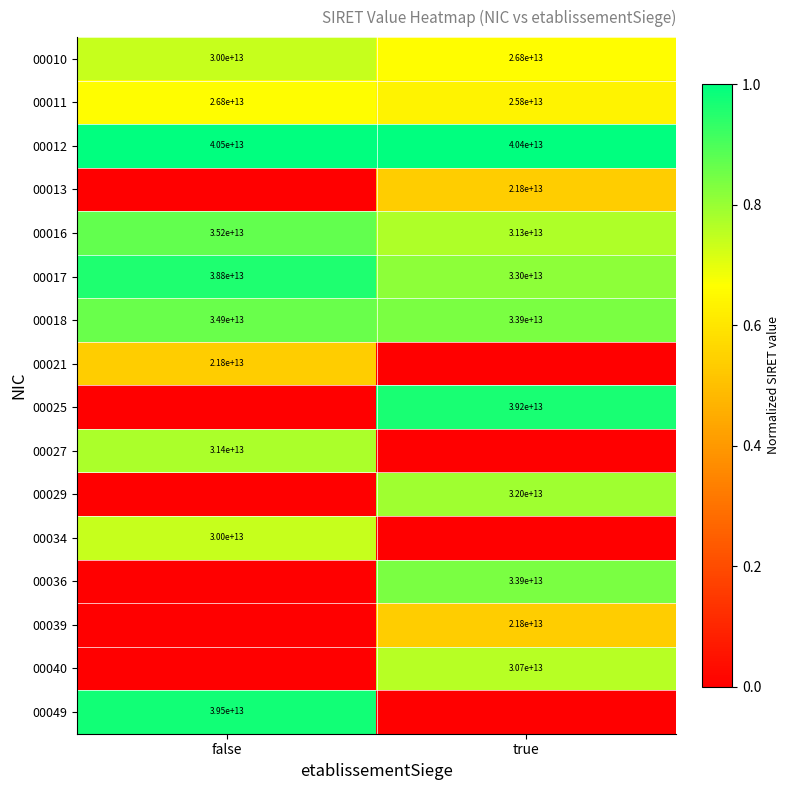

List the labels in order of 00017 value, largest first.

false, true